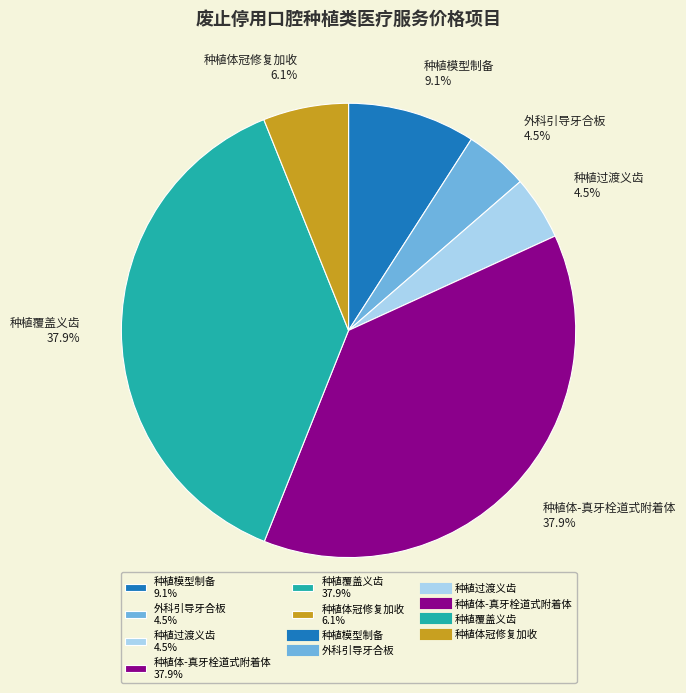

Is the sum of 外科引导牙合板 and 种植体-真牙栓道式附着体 greater than half?

No